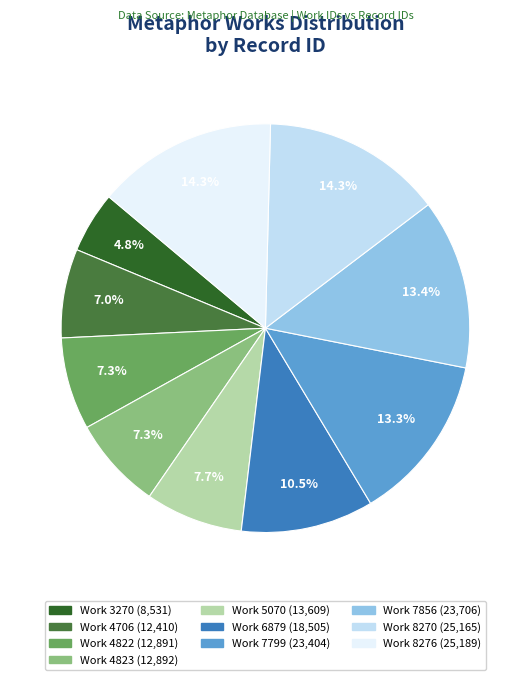

Is there any slice that represents more than half of the pie?

No